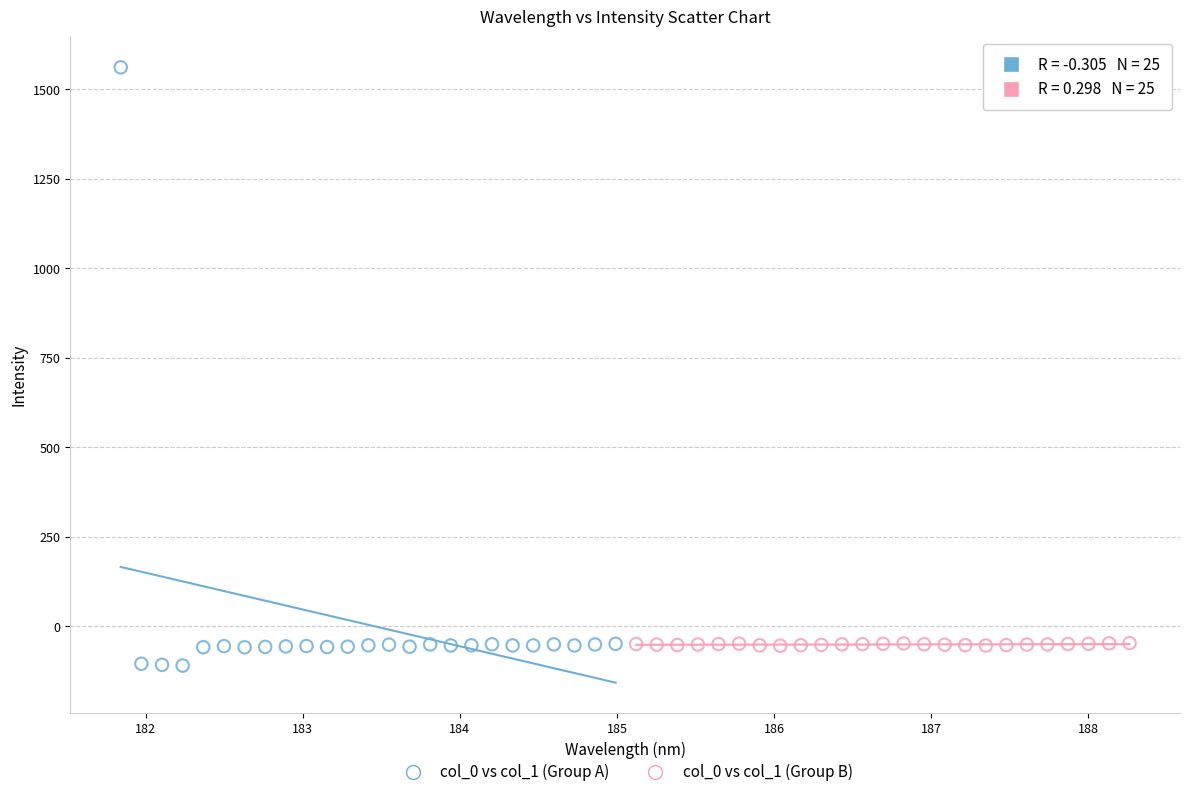

Which series contains the highest Y value?

col_0 vs col_1 (Group A)